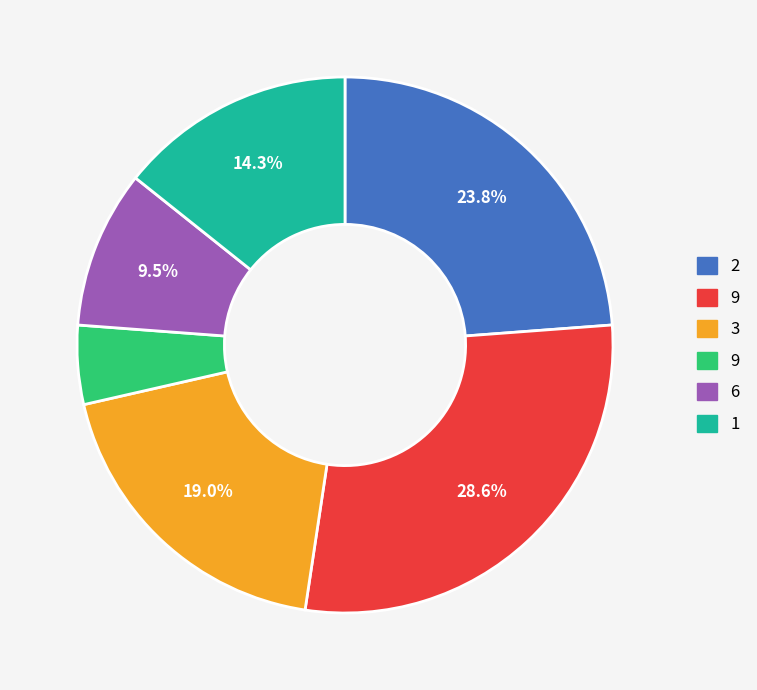

Is there a majority slice in this chart?

No